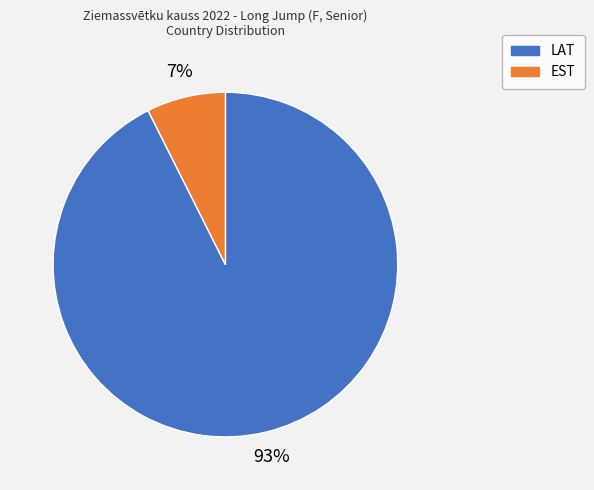

Which category accounts for the majority?

LAT